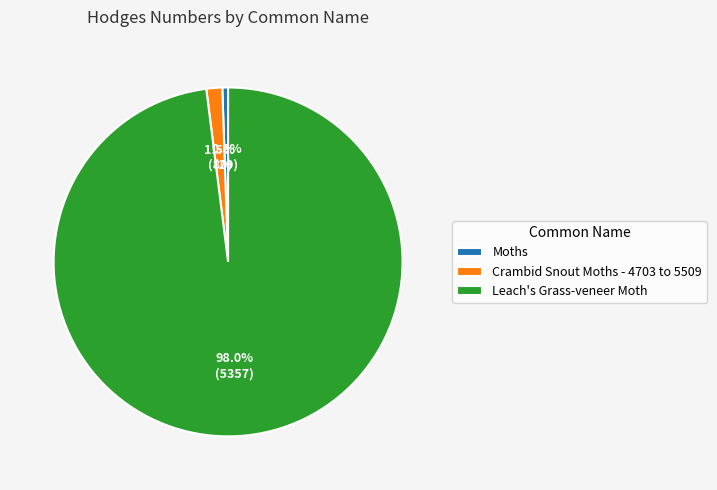

Rank the categories by value from highest to lowest.

Leach's Grass-veneer Moth, Crambid Snout Moths - 4703 to 5509, Moths